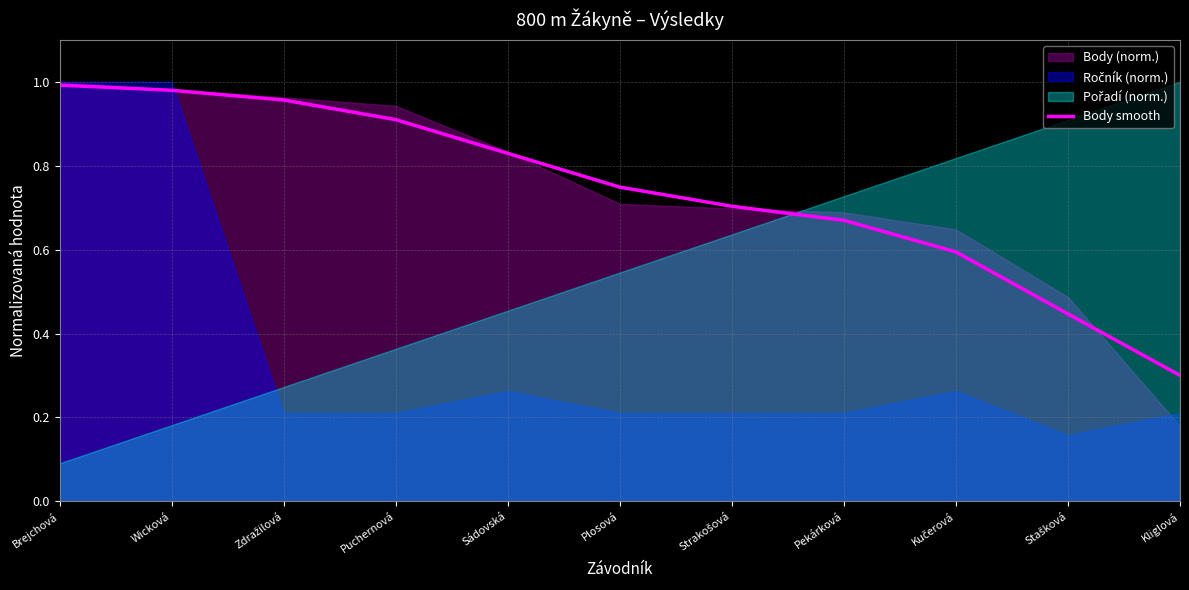

Reading right to left, extract all data points from this chart.

Kliglová=0.3	Stašková=0.4	Kučerová=0.6	Pekárková=0.7	Strakošová=0.7	Plosová=0.7	Sádovská=0.8	Puchernová=0.9	Zdražilová=1.0	Wicková=1.0	Brejchová=1.0